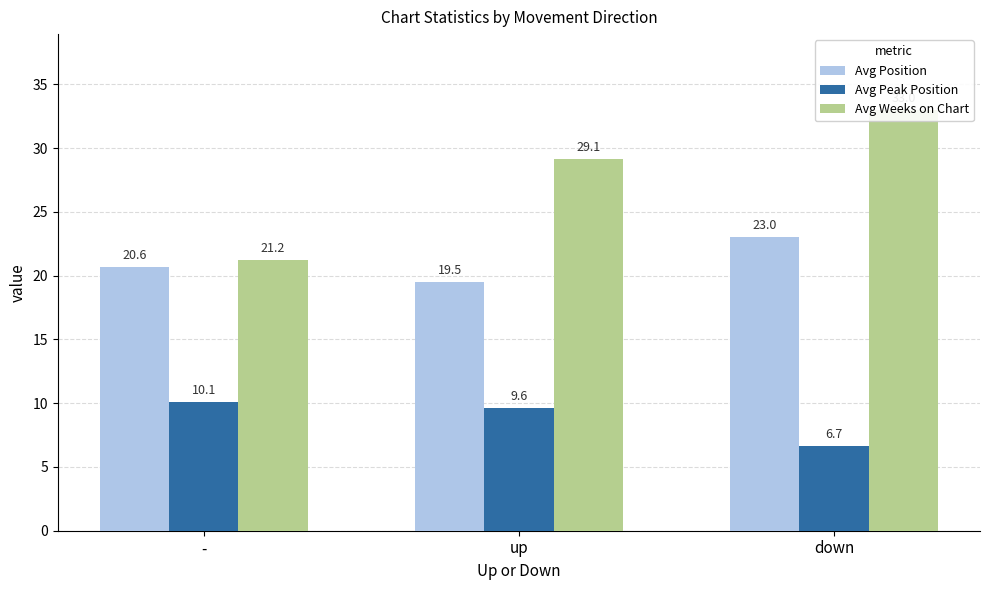

At how many categories does at least one series exceed 28?

2